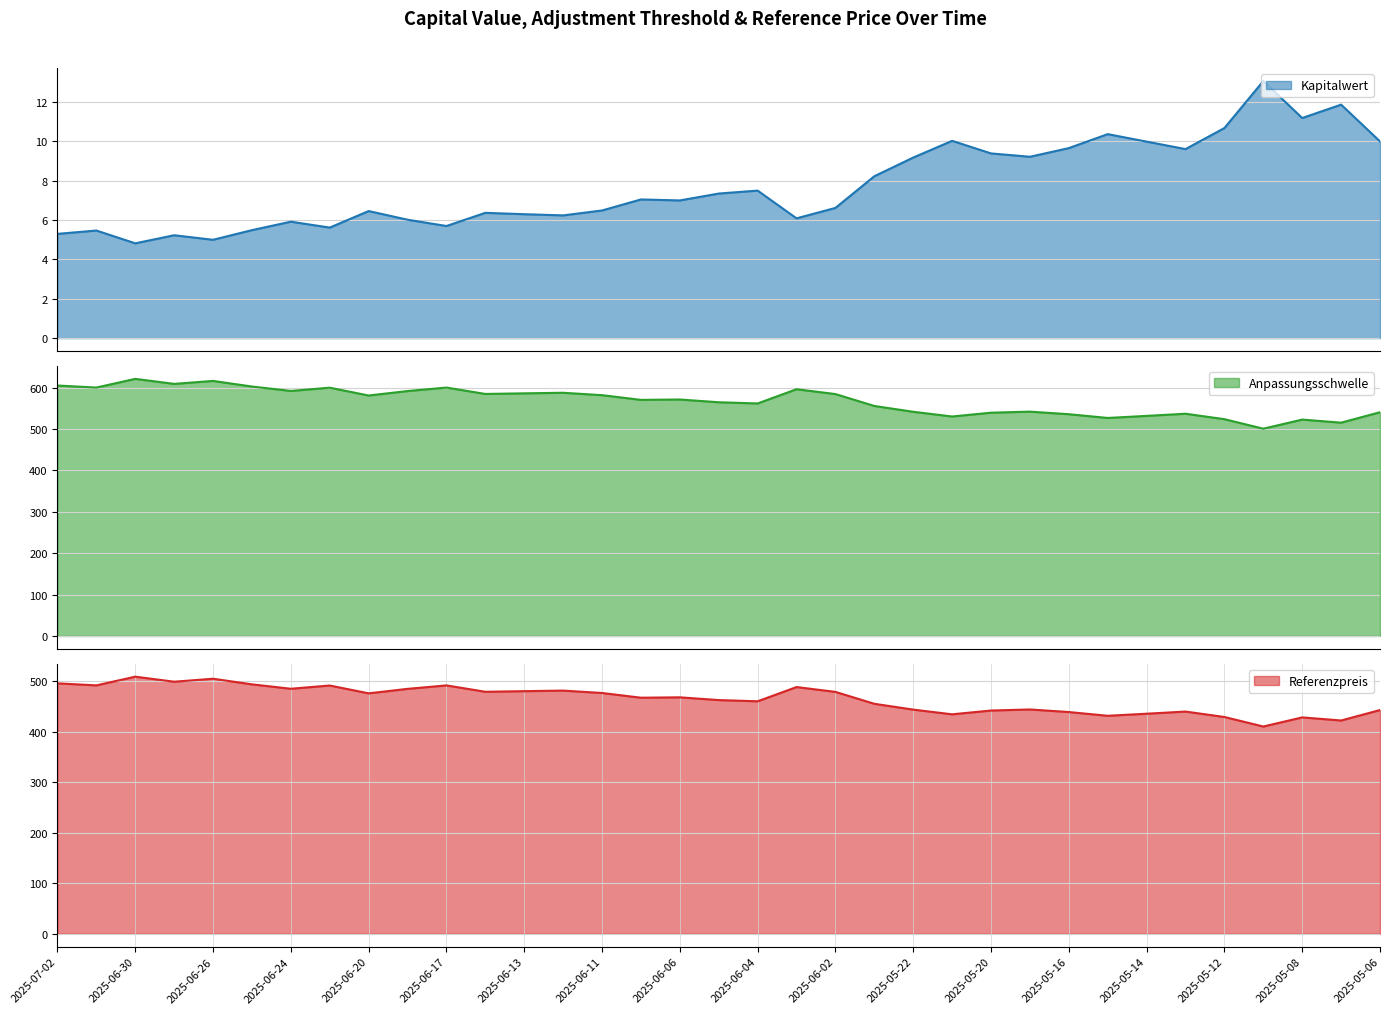

What value does the Anpassungsschwelle series have at 2025-06-26?

616.4